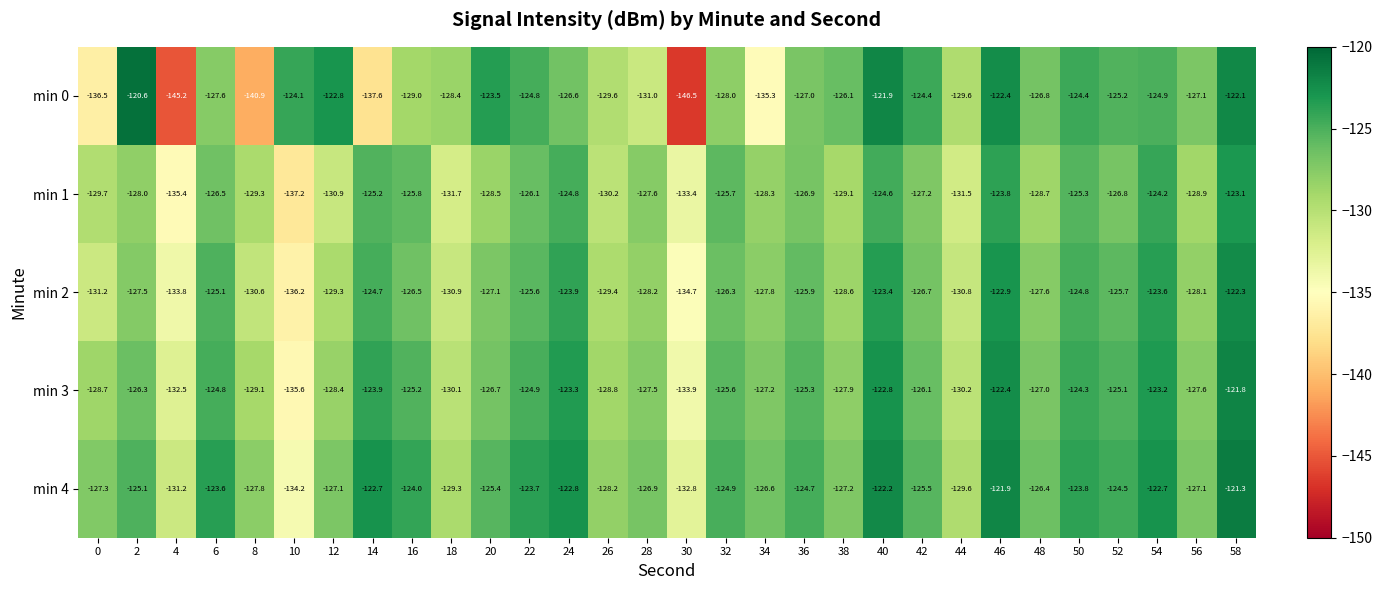

Is it true that min 3 equals -216.0 at 20?

False